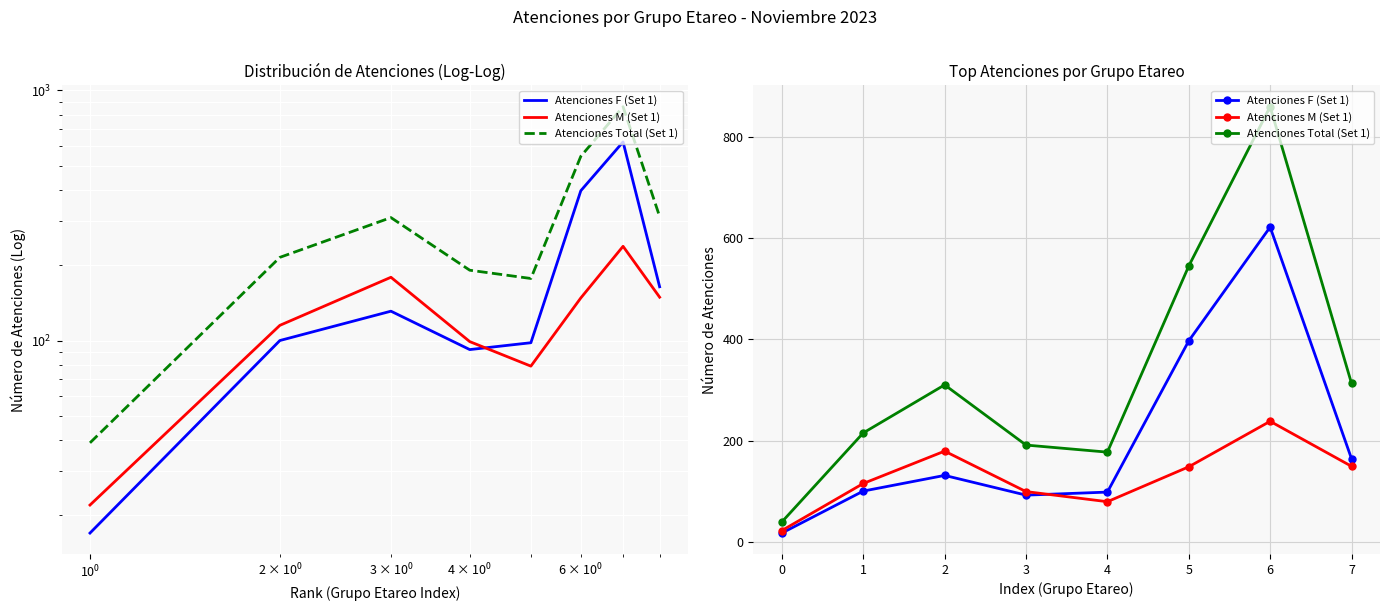

Where is Atenciones F (Set 1) nearest to the value 319?

5